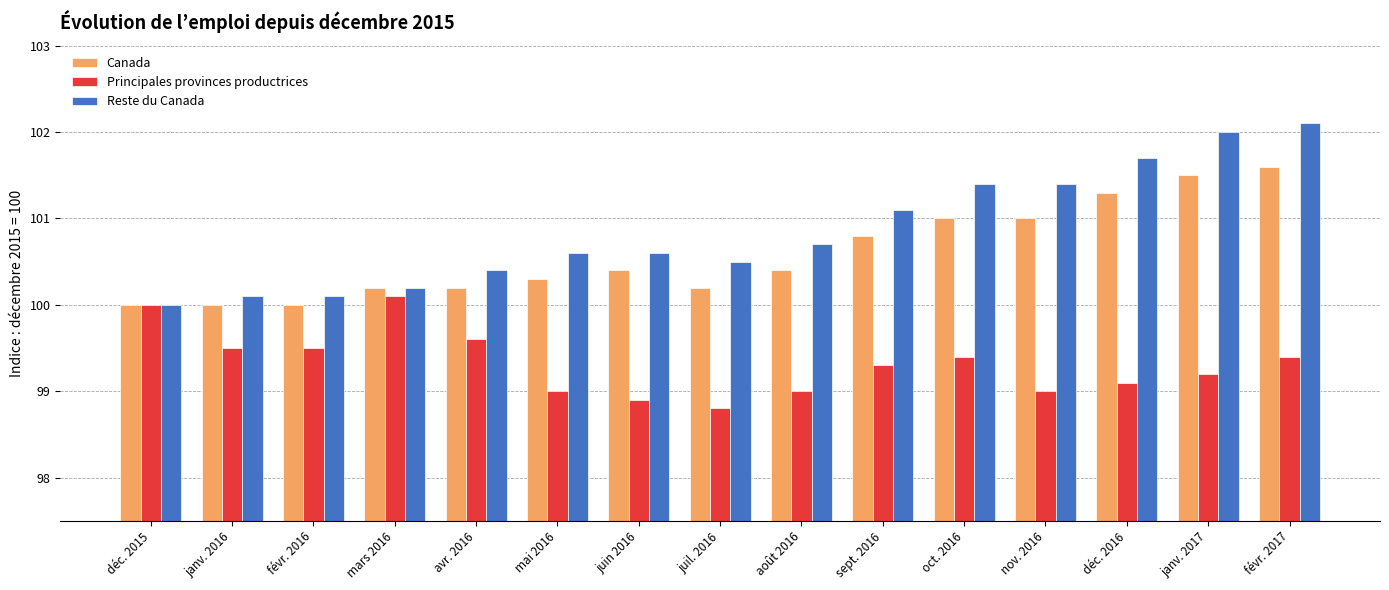

What is the difference between the highest and lowest values at janv. 2016?

0.6